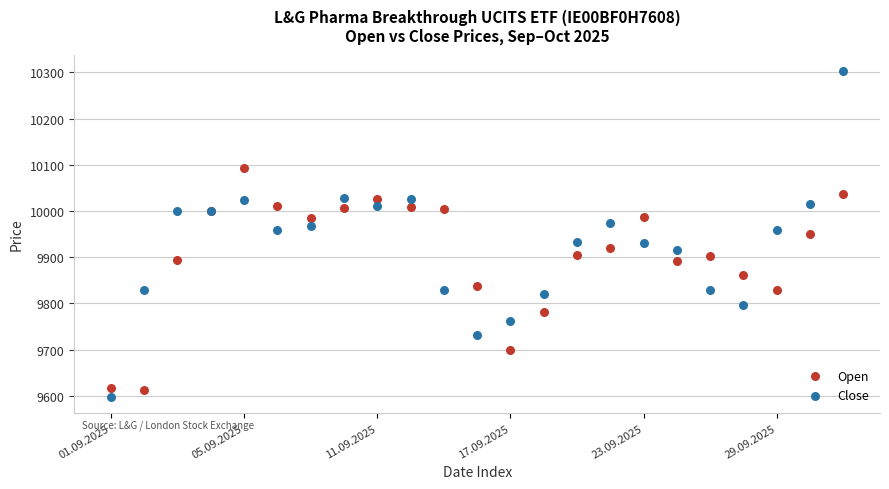

Which series contains the highest Y value?

Close